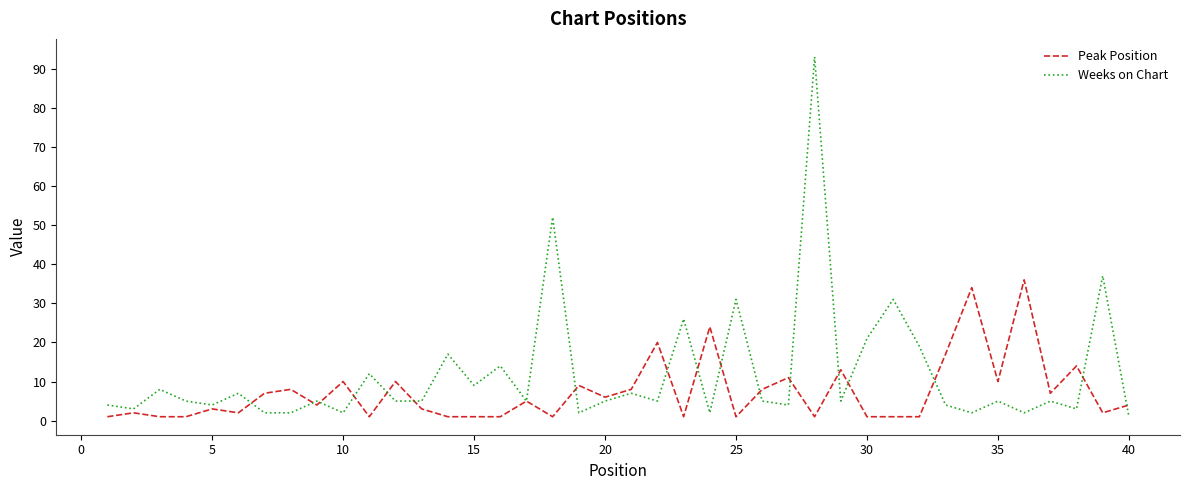

Which series has the largest range (max minus min)?

Weeks on Chart